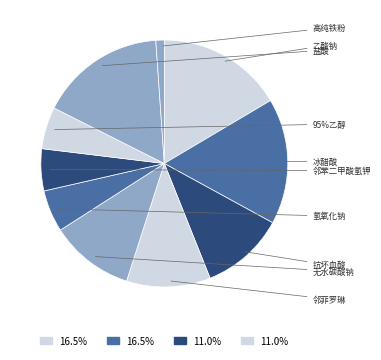

Approximately how many times larger is the value at 氢氧化钠 compared to 冰醋酸?

0.3